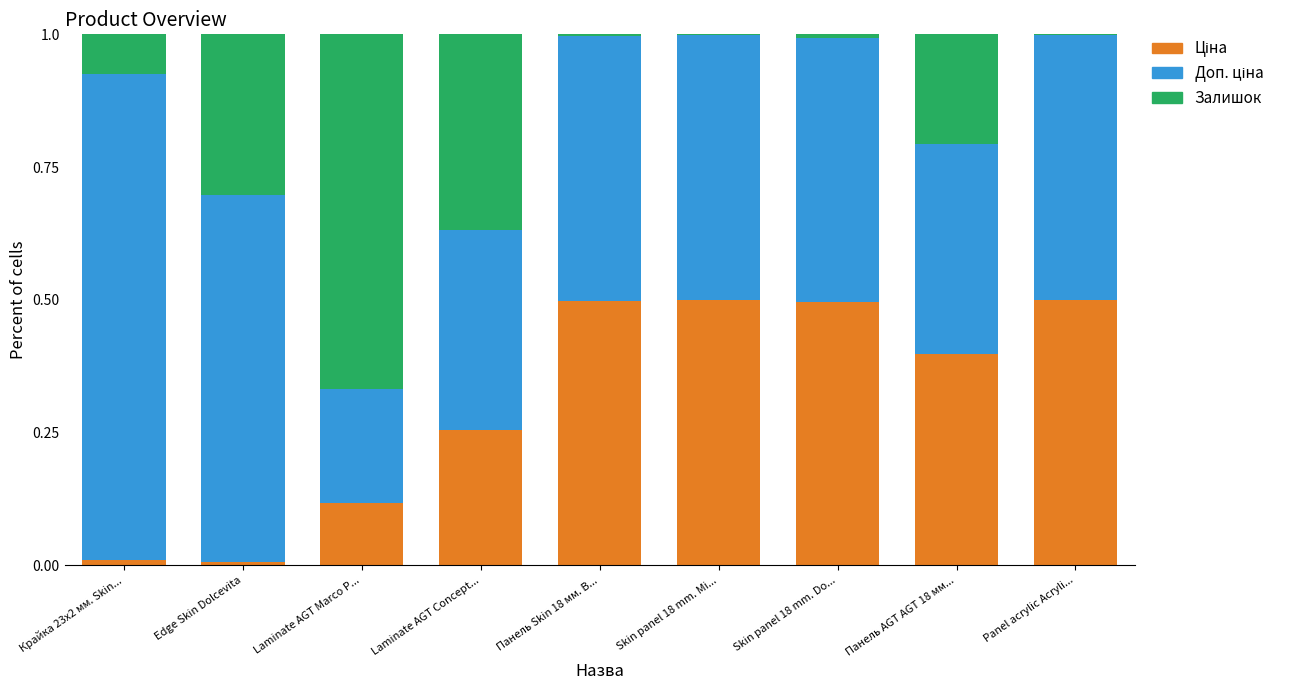

List the series in order of their peak value, lowest first.

Ціна, Залишок, Доп. ціна